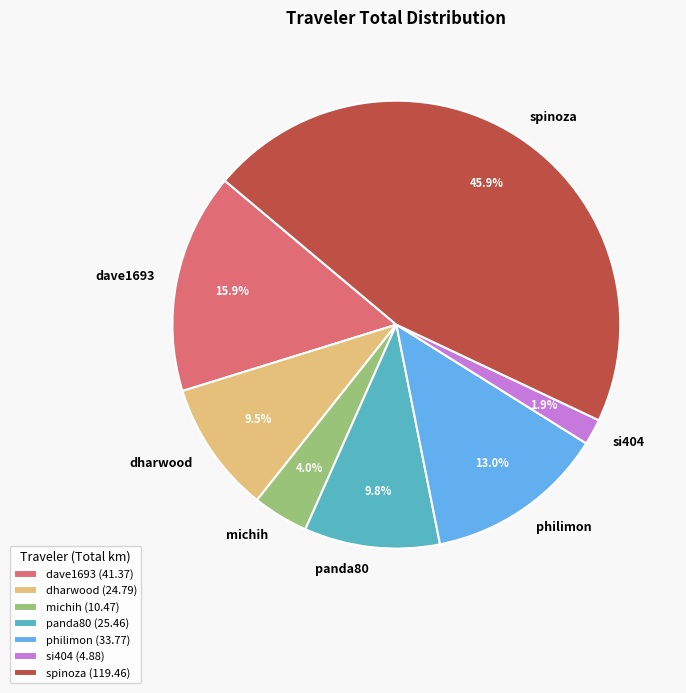

Which has a higher value, si404 or spinoza?

spinoza